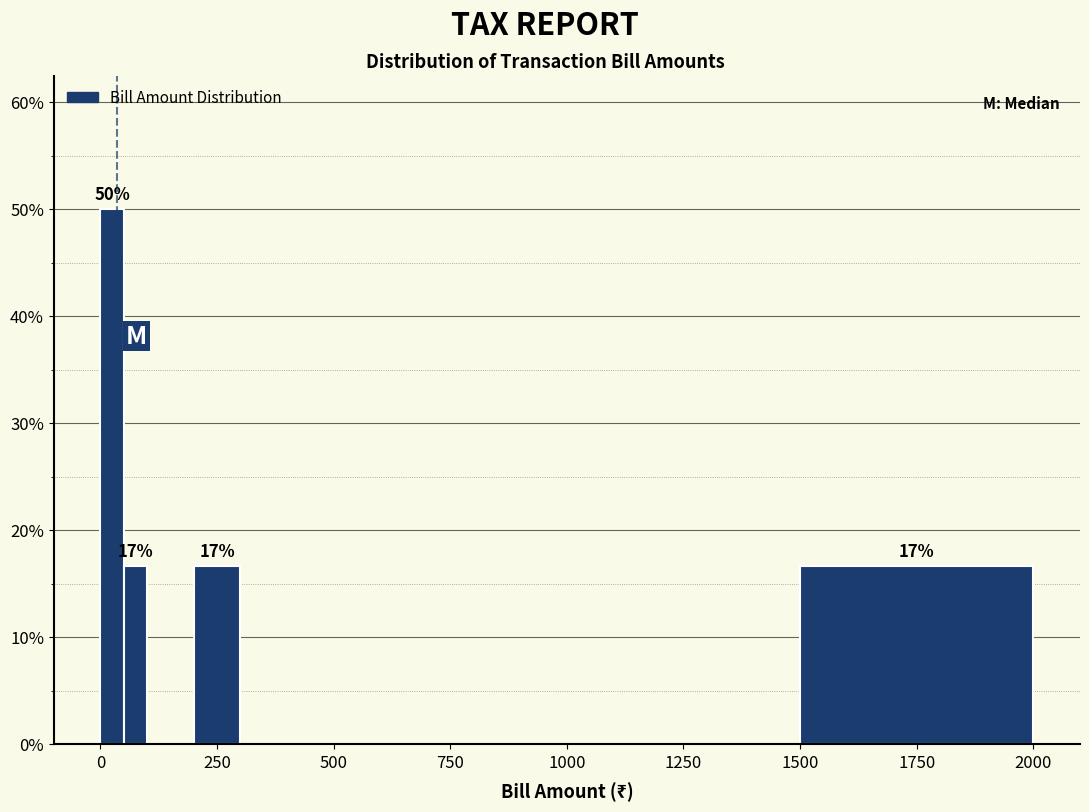

Around what value on the x-axis is the tallest bar? Give the approximate position of its centre, as read against the axis.

50